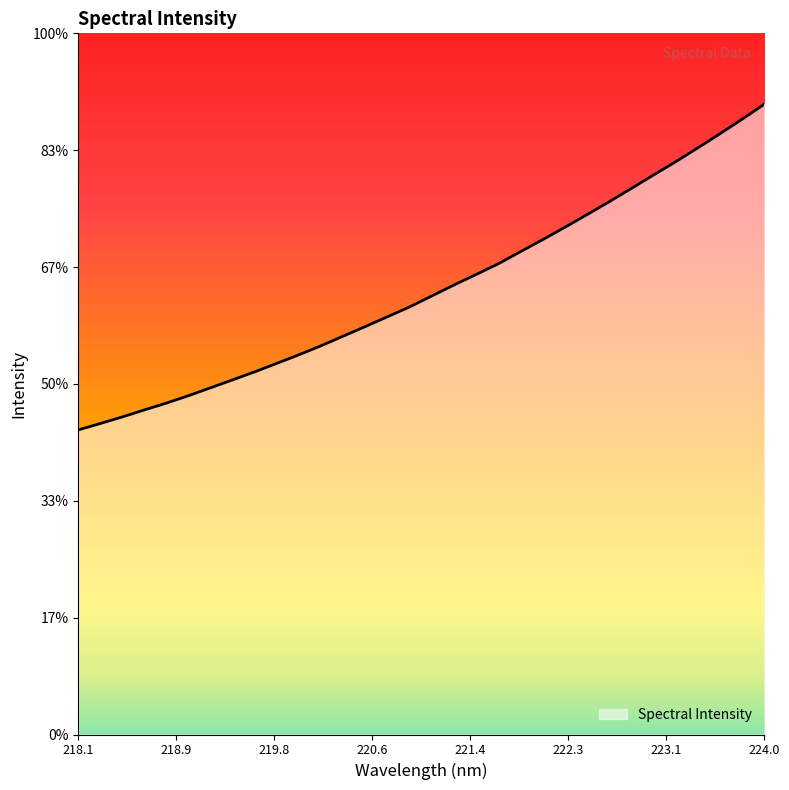

Does the chart display data point markers on the line(s)?

No